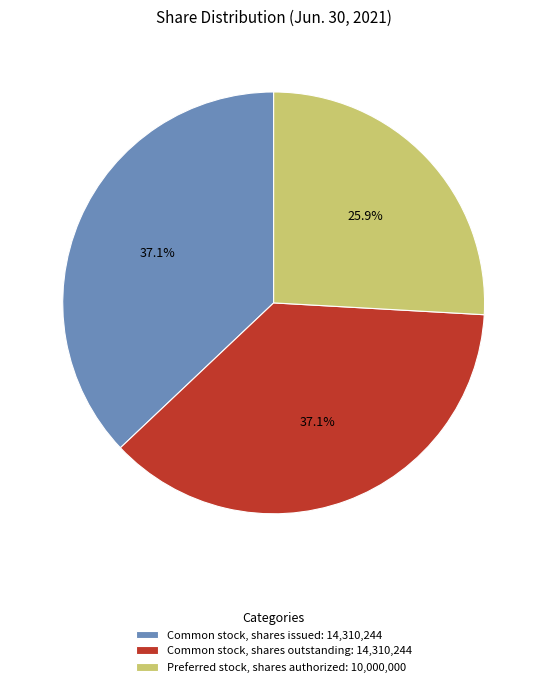

What portion of the pie excludes Common stock, shares outstanding: 14,310,244?

62.9%